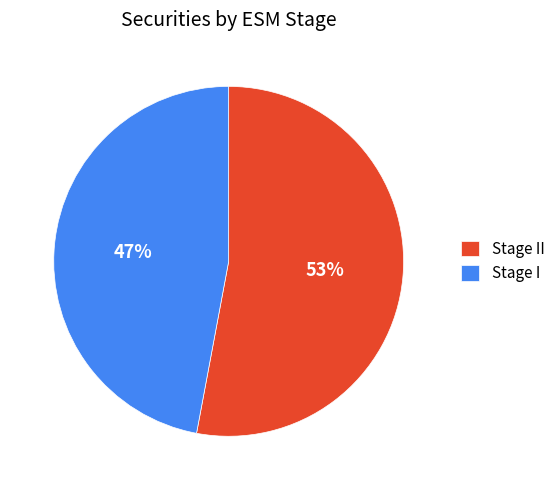

Is there any slice that represents more than half of the pie?

Yes